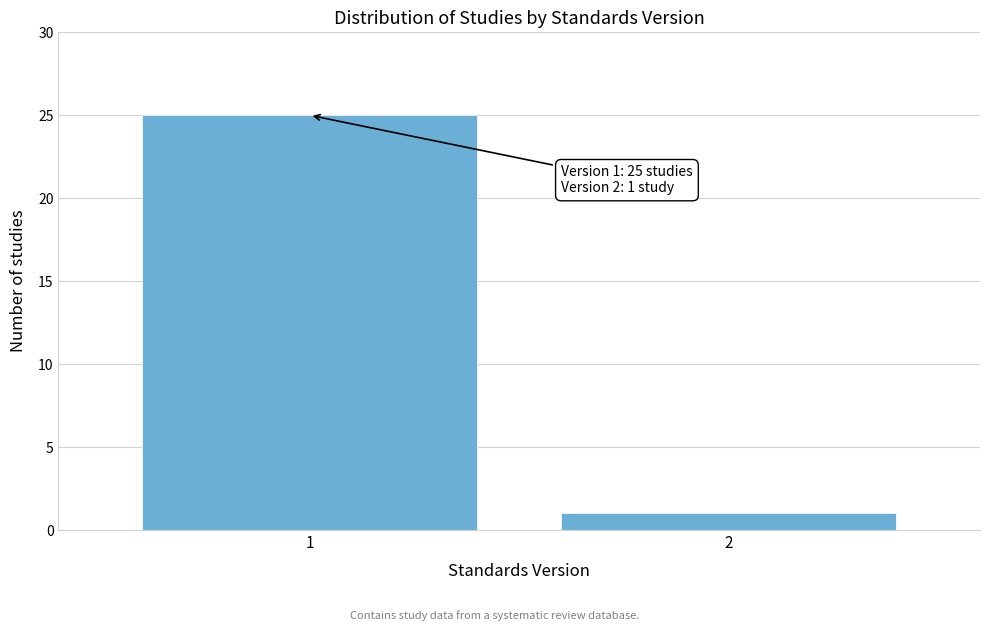

Reading left to right, what are all the values shown in this chart?

25	1